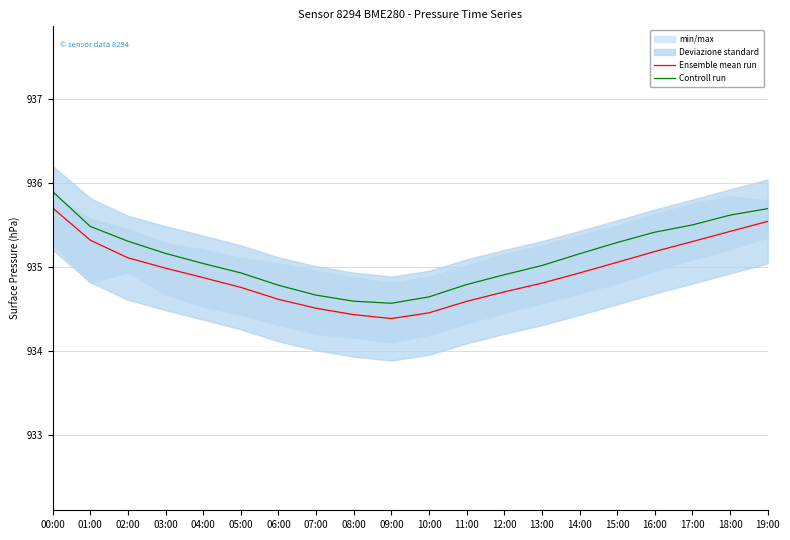

What is the label of the 16th point from the left?

15:00